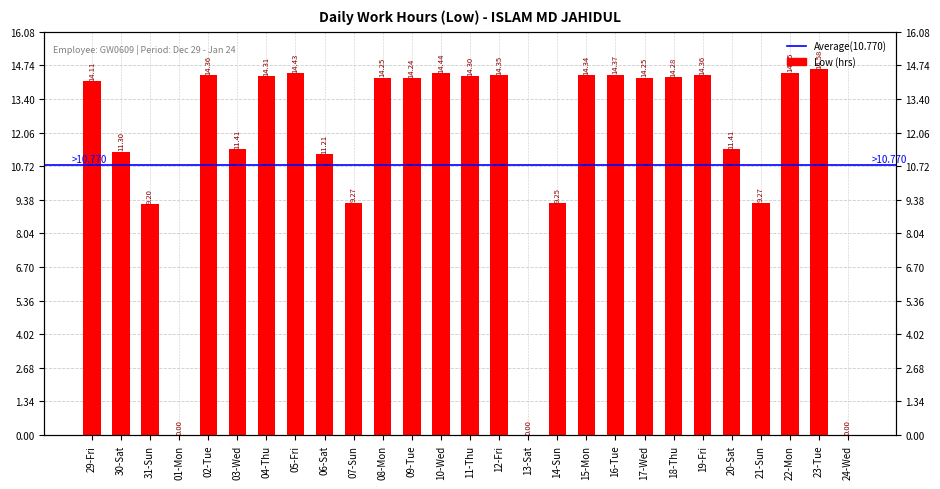

Are the bars grouped side by side (vs. stacked)?

No